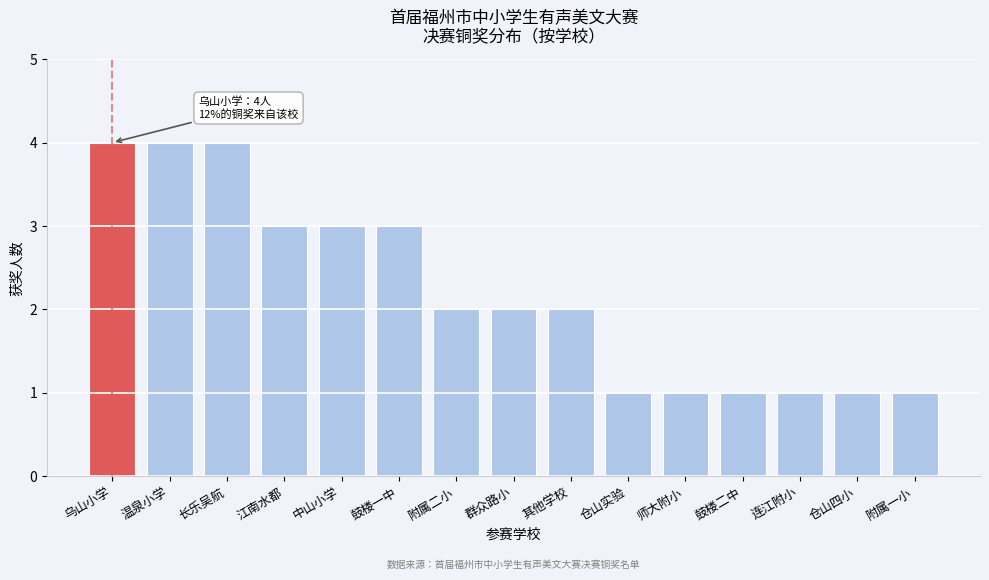

Reading left to right, what are all the values shown in this chart?

4	4	4	3	3	3	2	2	2	1	1	1	1	1	1